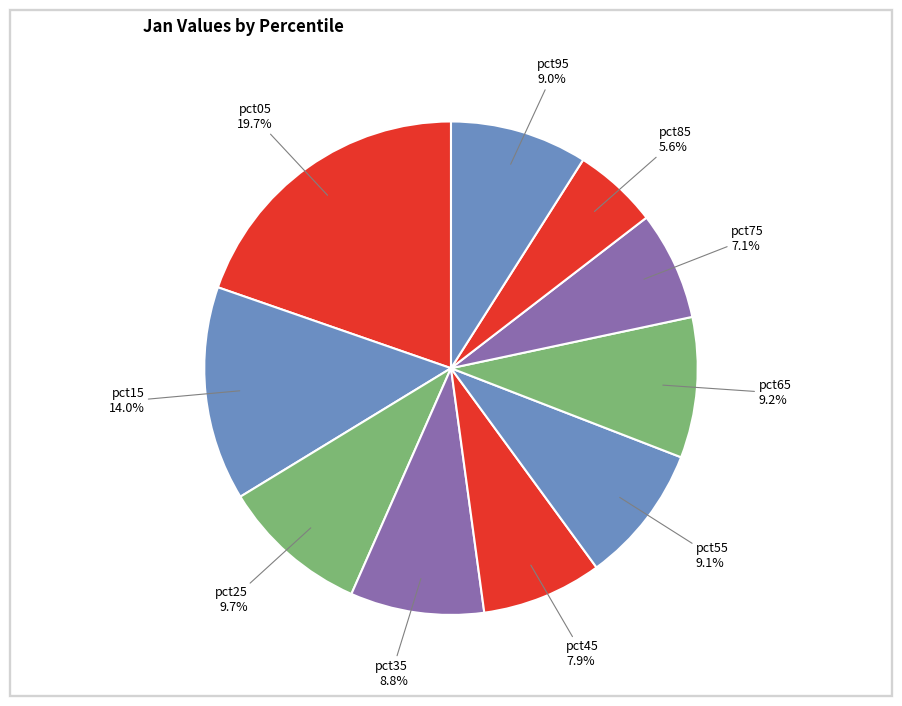

How many segments does this pie chart have?

10